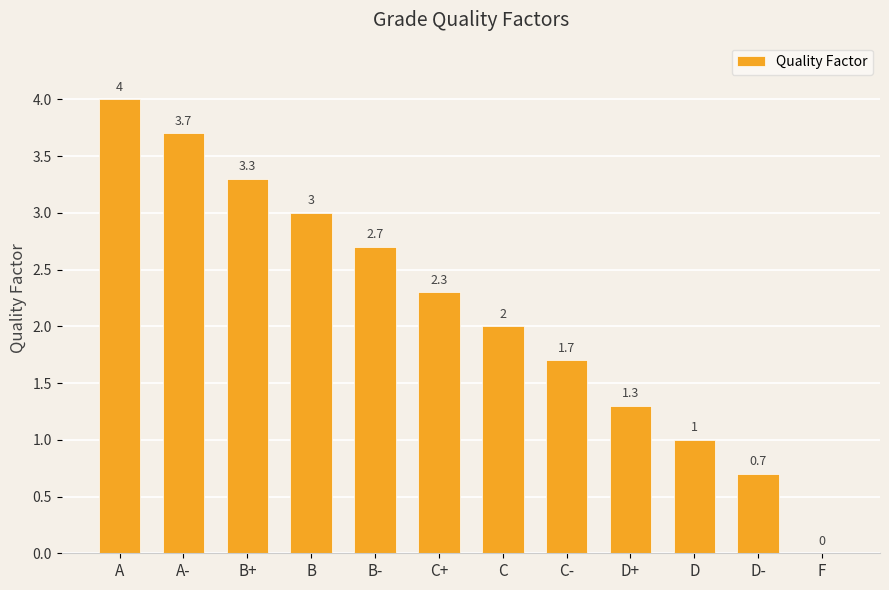

What is the sum of all values?

25.7